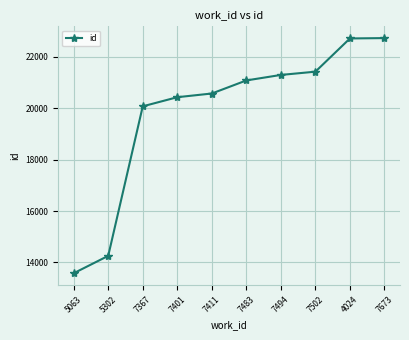

Approximately how many times larger is the value at 5063 compared to 7483?

0.6